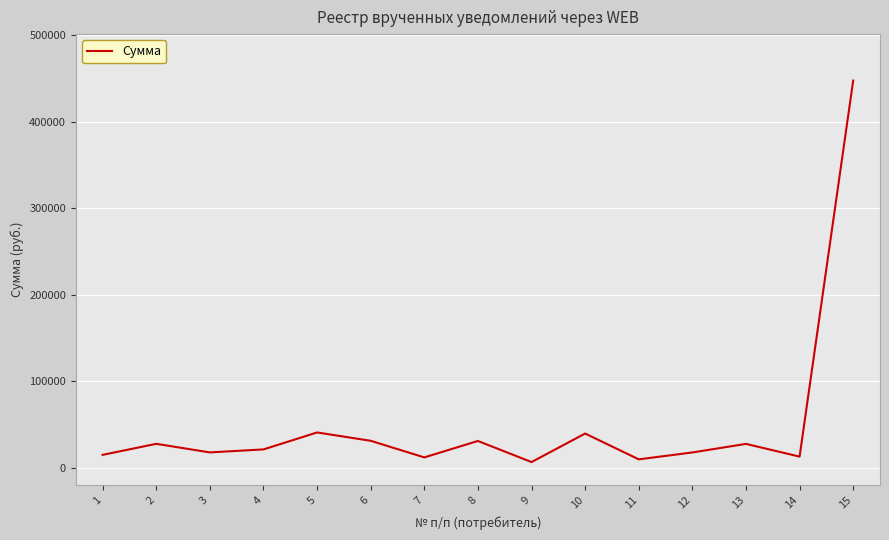

What is the difference between the values at 12 and 3?

71.4